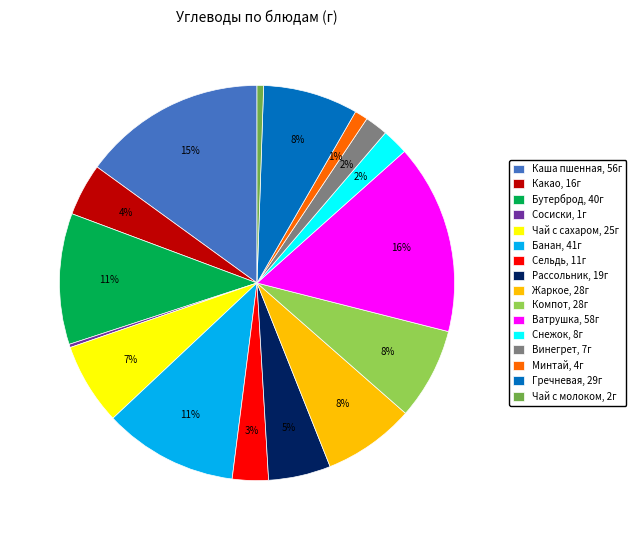

Which has a higher value, Винегрет, 7г or Минтай, 4г?

Винегрет, 7г